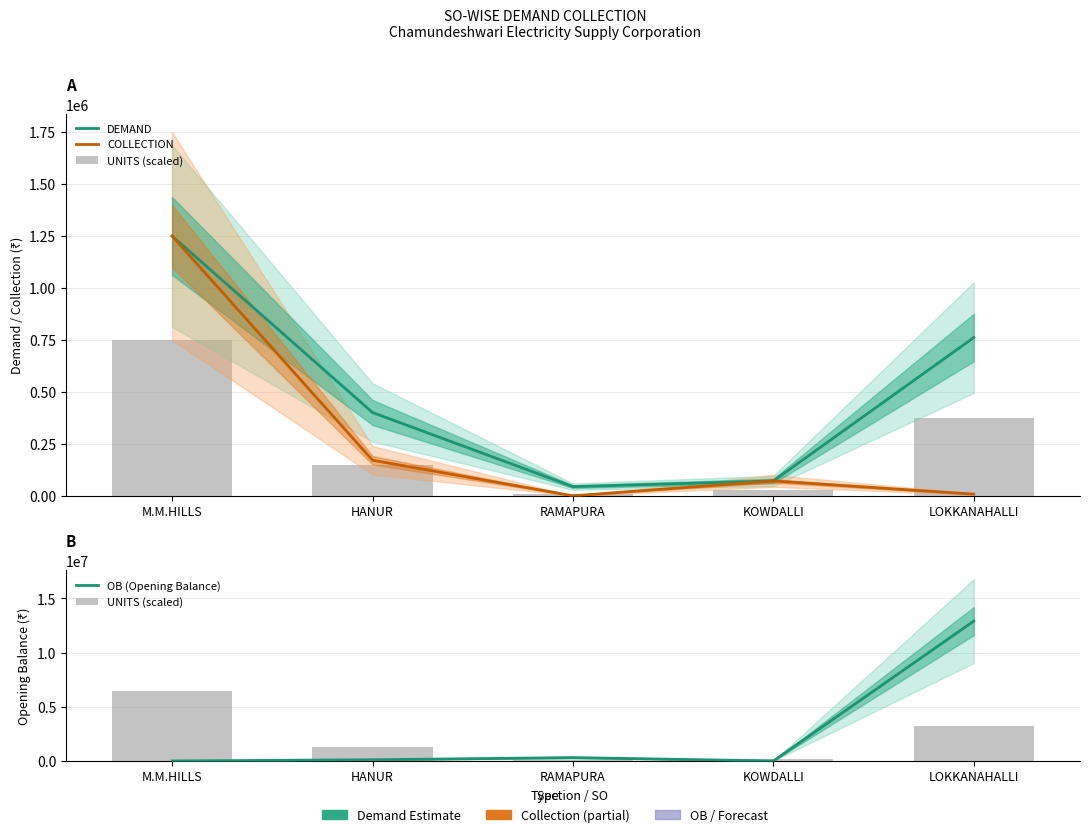

What is the total value across all series at KOWDALLI?

363552.0